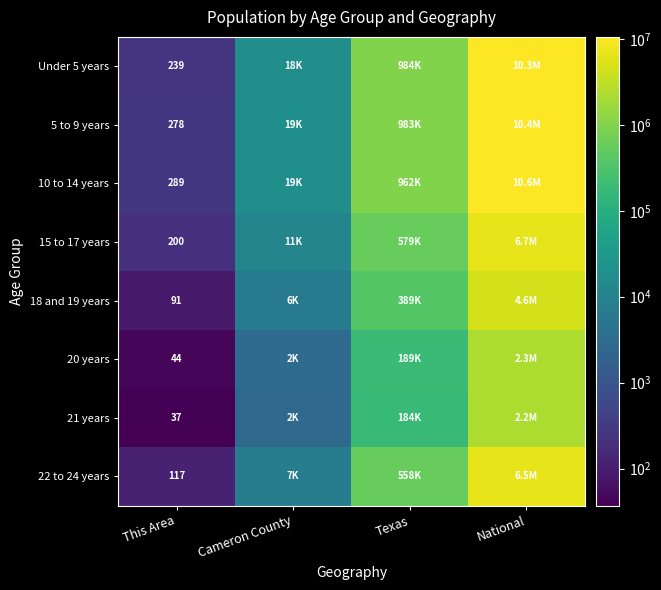

What is the smallest value displayed?

37